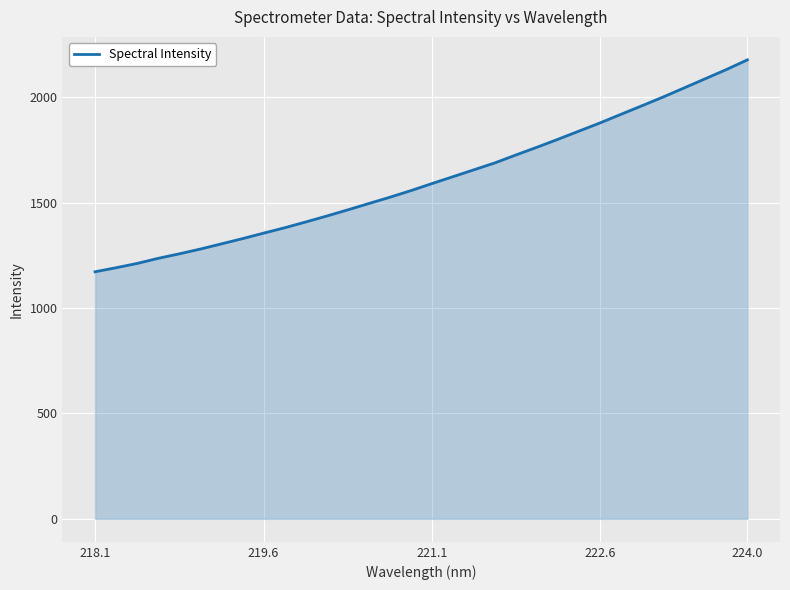

What is the maximum value shown in the chart?

2177.5